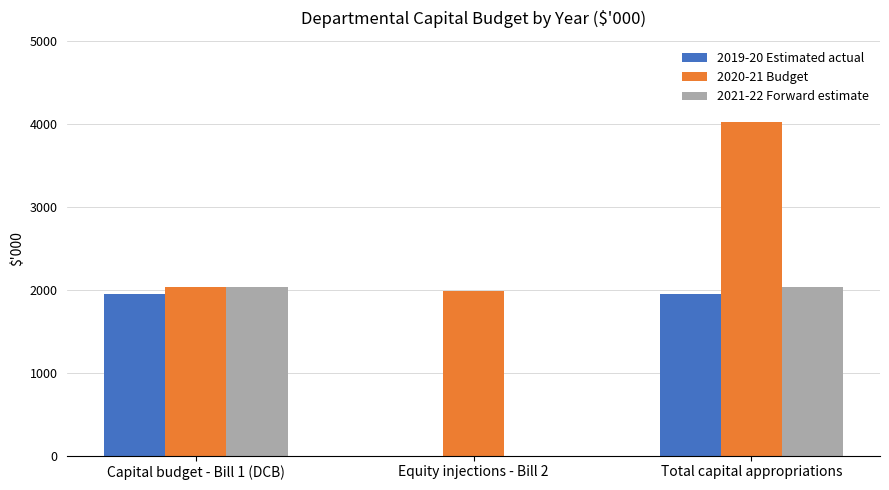

Between Capital budget - Bill 1 (DCB) and Total capital appropriations, which series saw the biggest shift?

2020-21 Budget